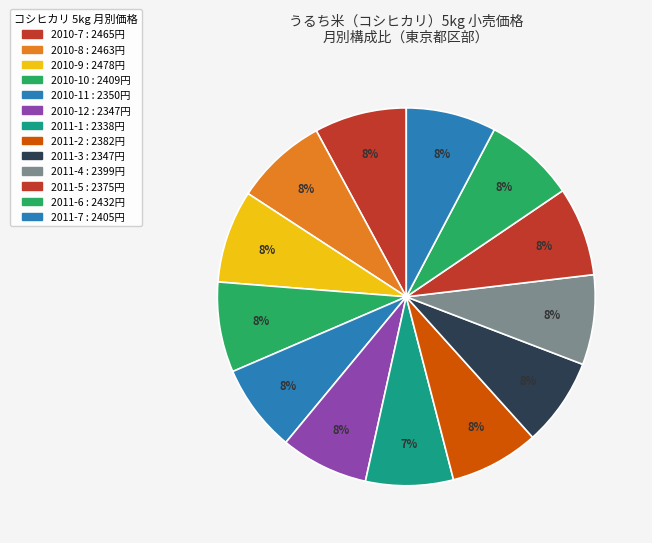

What percentage do 2011-3 and 2011-6 together represent?

15.3%